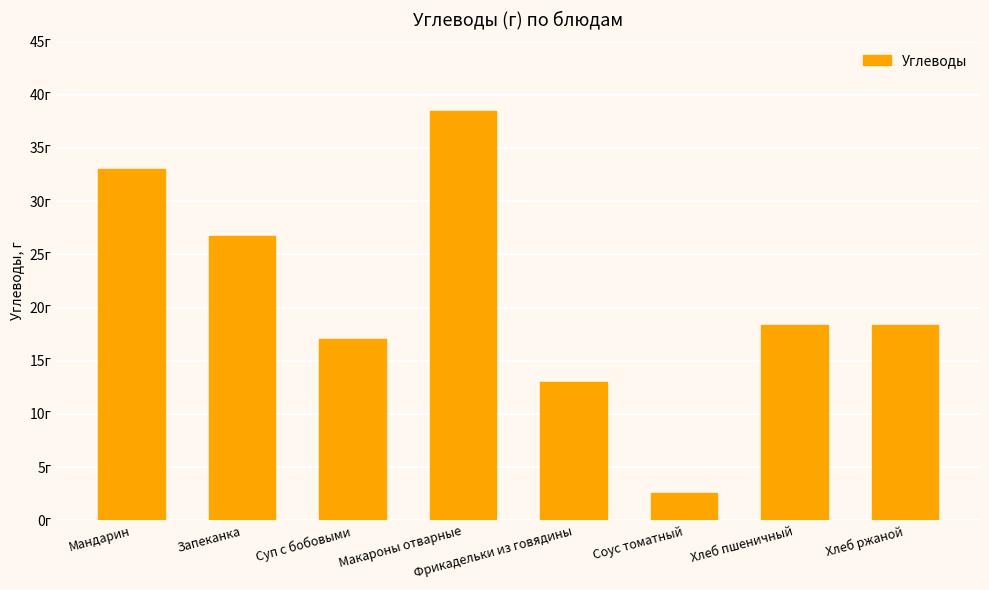

What is the change in value from Фрикадельки из говядины to Соус томатный?

-10.4